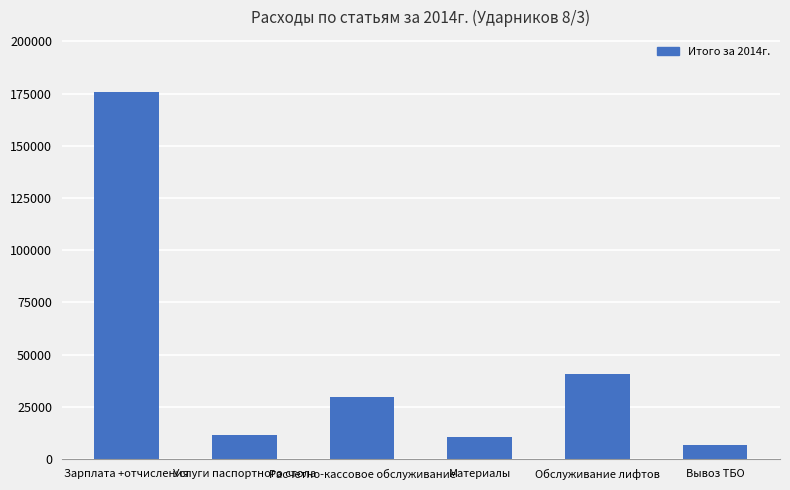

The value at Материалы is 10829.6. True or false?

True